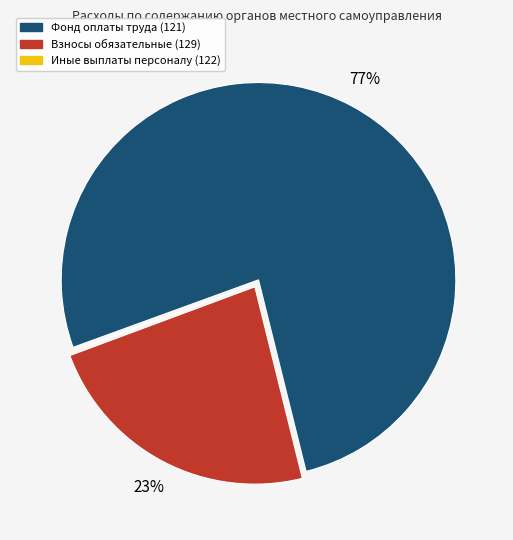

Which slice is the largest?

Фонд оплаты труда (121)